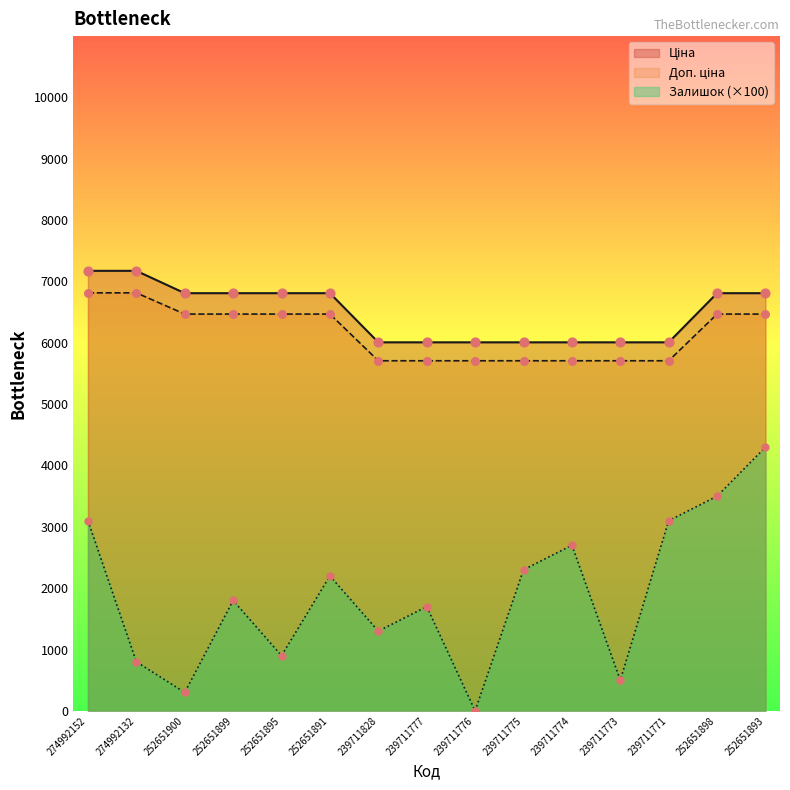

At how many categories does at least one series exceed 6441?

8